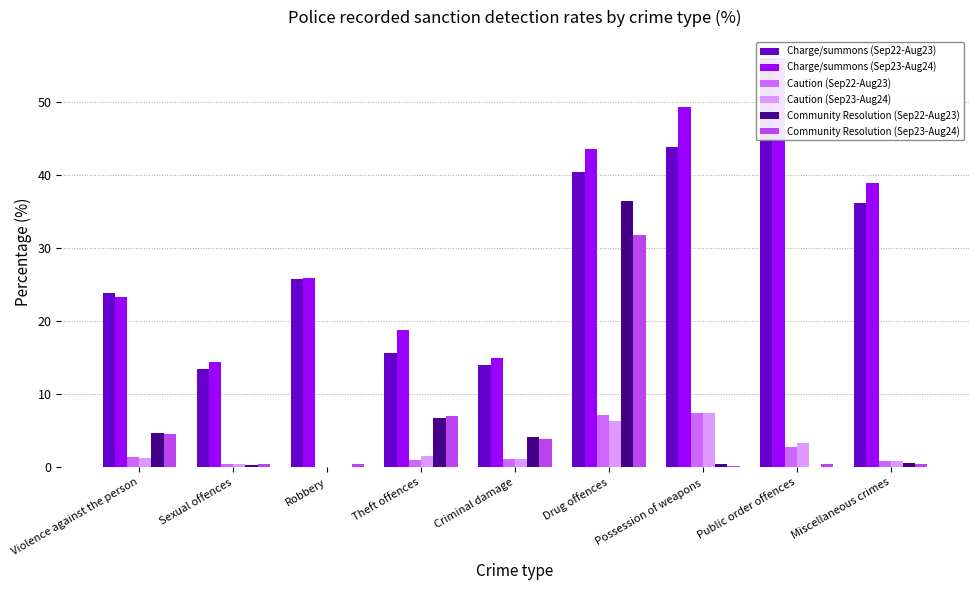

How many values in the Charge/summons (Sep23-Aug24) series exceed 25?

5